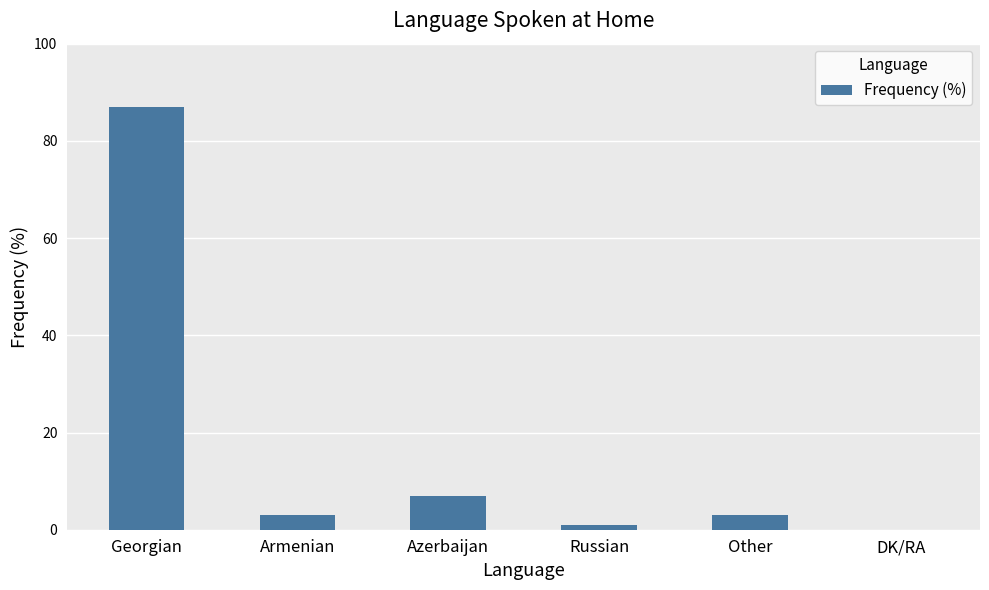

Which label corresponds to the largest value in the chart?

Georgian